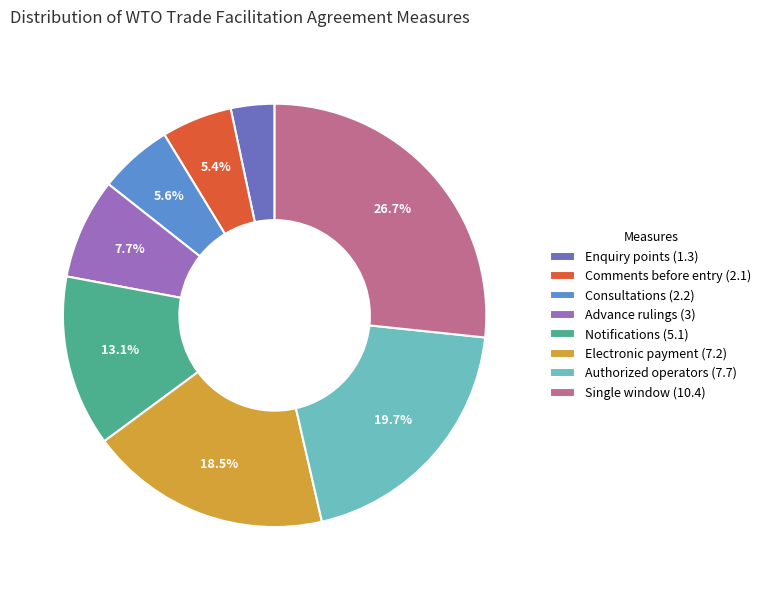

What portion of the pie excludes Comments before entry (2.1)?

94.6%